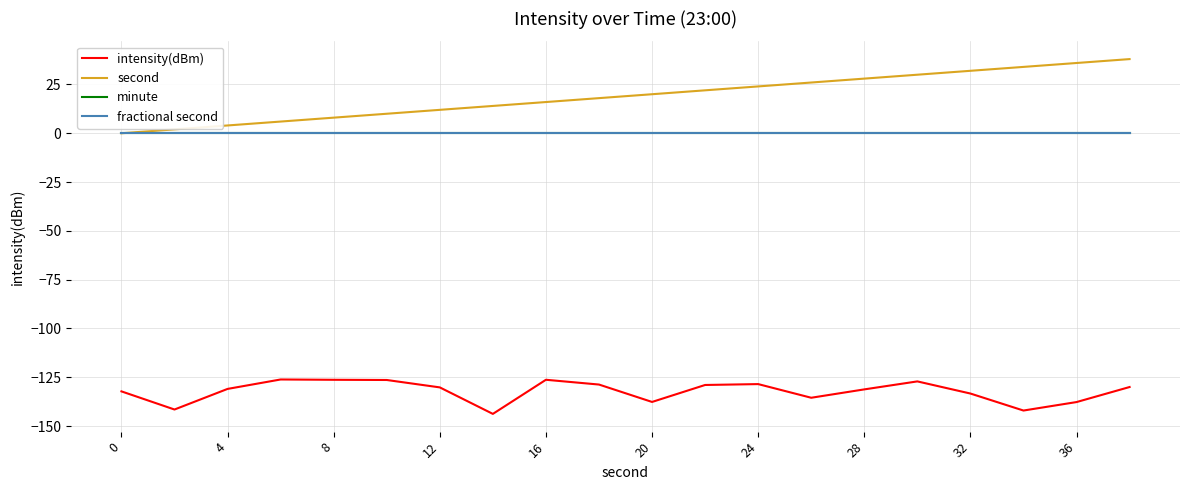

Is this an area chart (filled region under the line)?

No